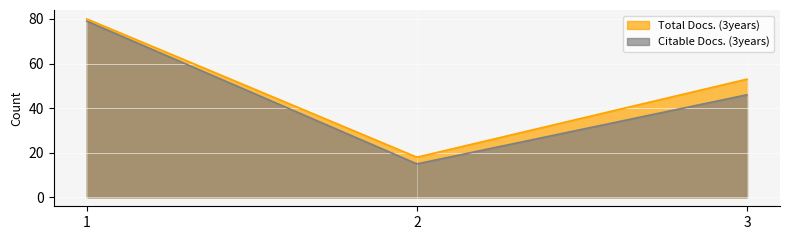

Which series changed the most between 1 and 3?

Citable Docs. (3years)